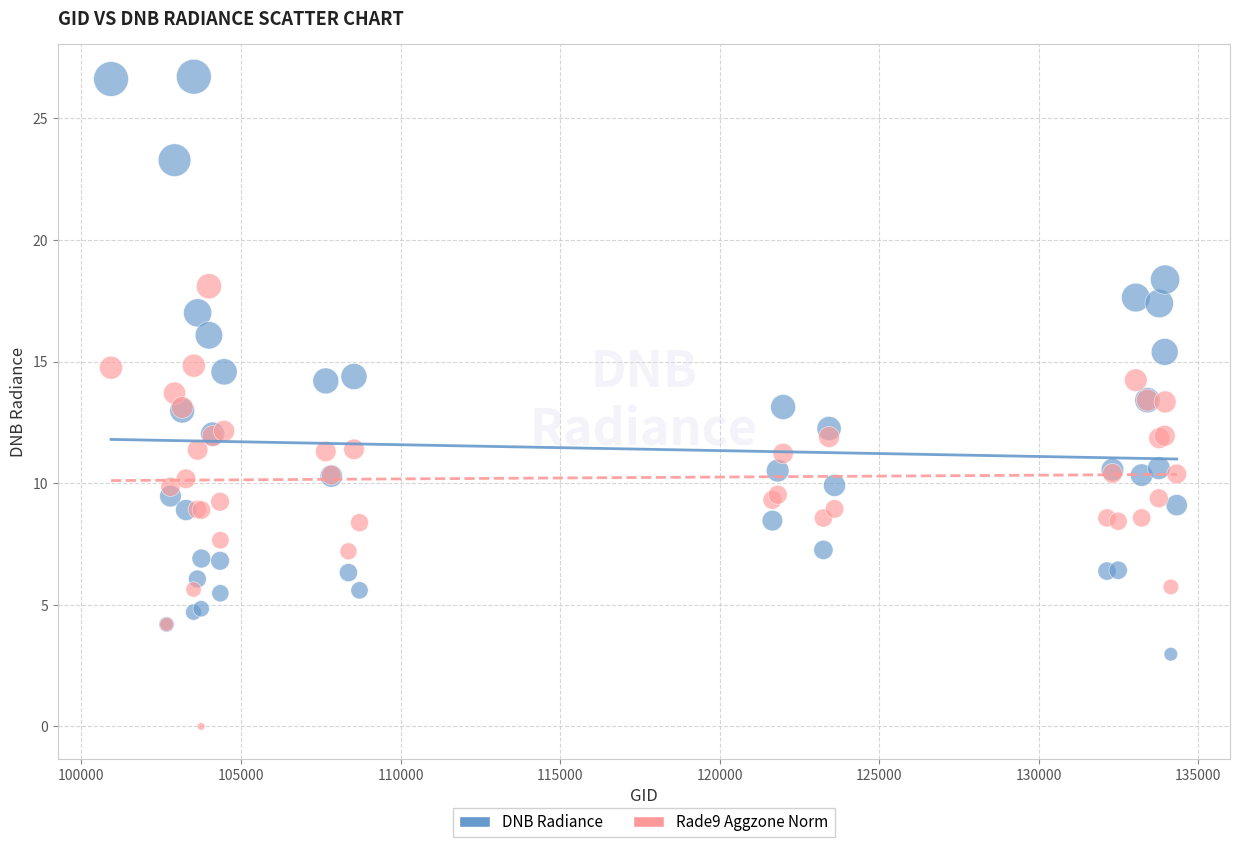

Which series contains the highest Y value?

DNB Radiance